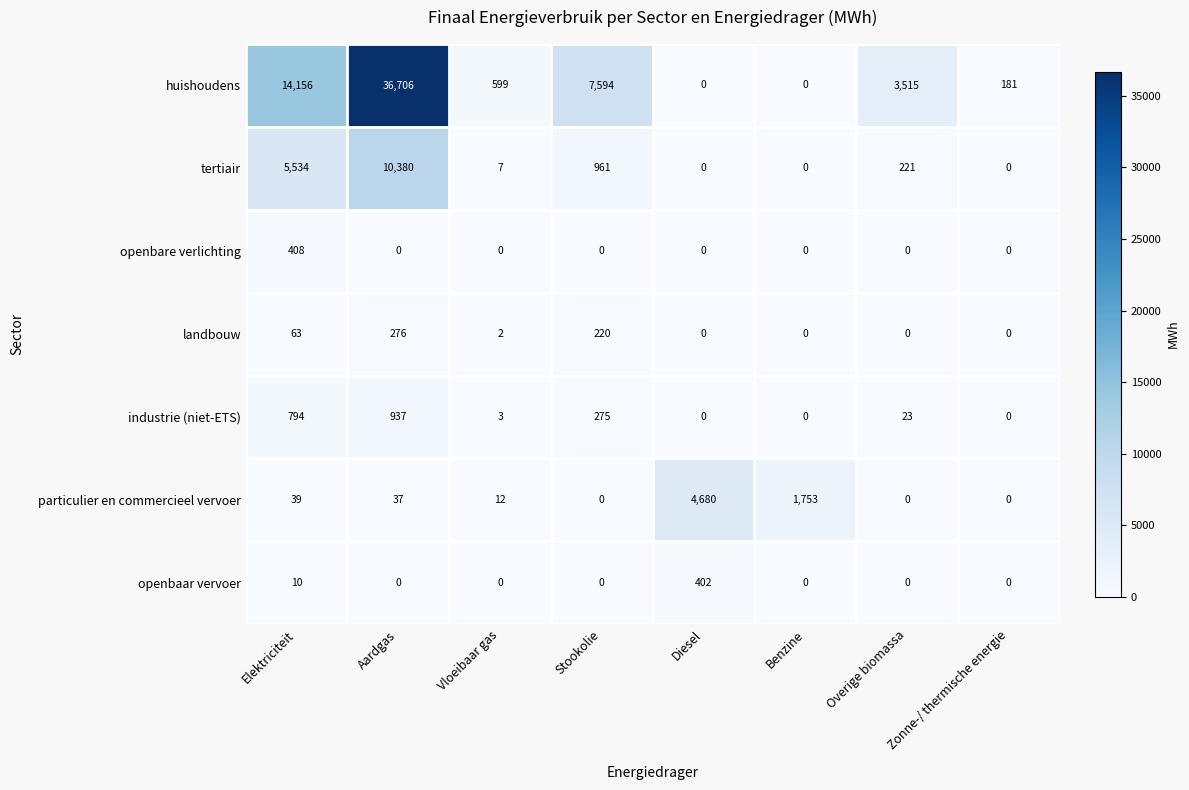

The value of particulier en commercieel vervoer at Diesel is 4680. True or false?

True